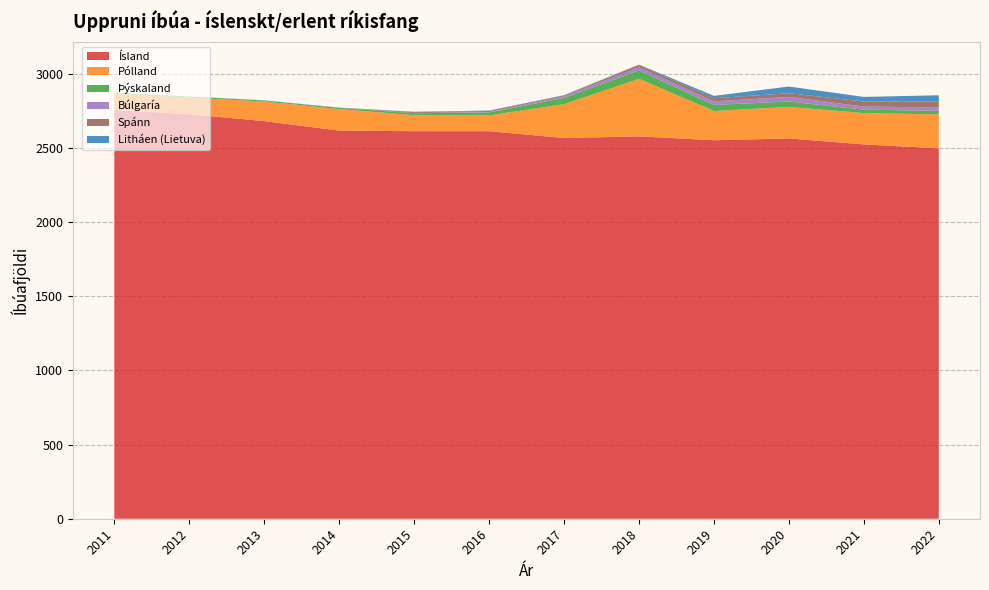

Reading right to left, transcribe all the data shown in this chart.

Ísland: 2496	2523	2563	2551	2577	2566	2612	2612	2616	2680	2726	2756
Pólland: 229	211	213	197	388	228	107	108	145	132	112	108
Þýskaland: 24	23	36	41	56	42	19	13	8	7	7	5
Búlgaría: 23	21	31	24	22	10	3	1	0	0	0	0
Spánn: 41	34	25	21	15	6	7	6	1	0	0	0
Litháen (Lietuva): 41	31	45	16	3	3	3	3	1	1	1	1